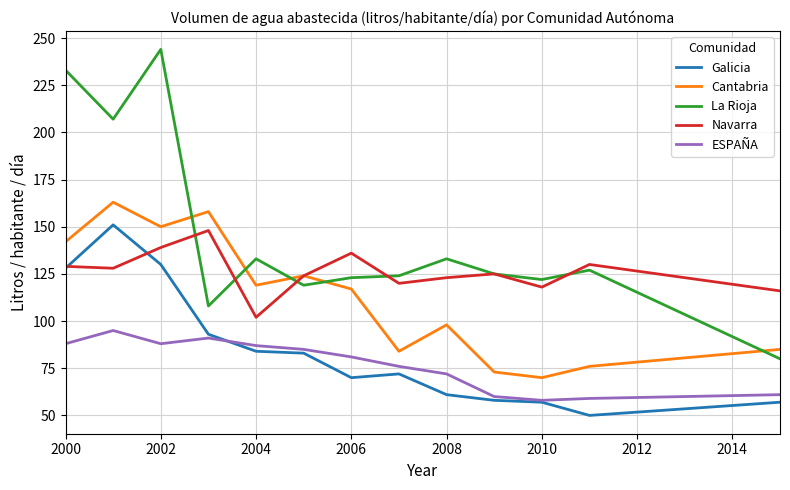

What is the greatest value displayed?

244